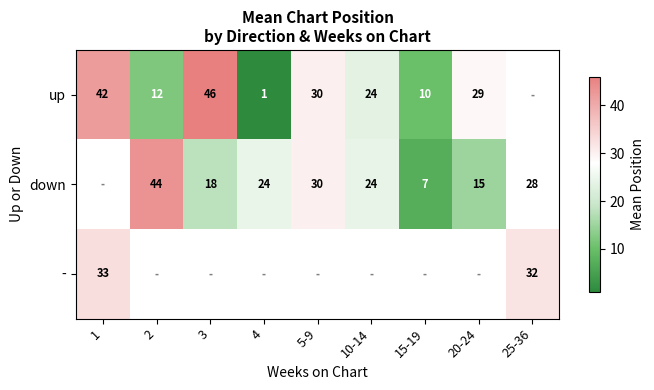

Is the value of down at 5-9 greater than the value of - at 1?

No